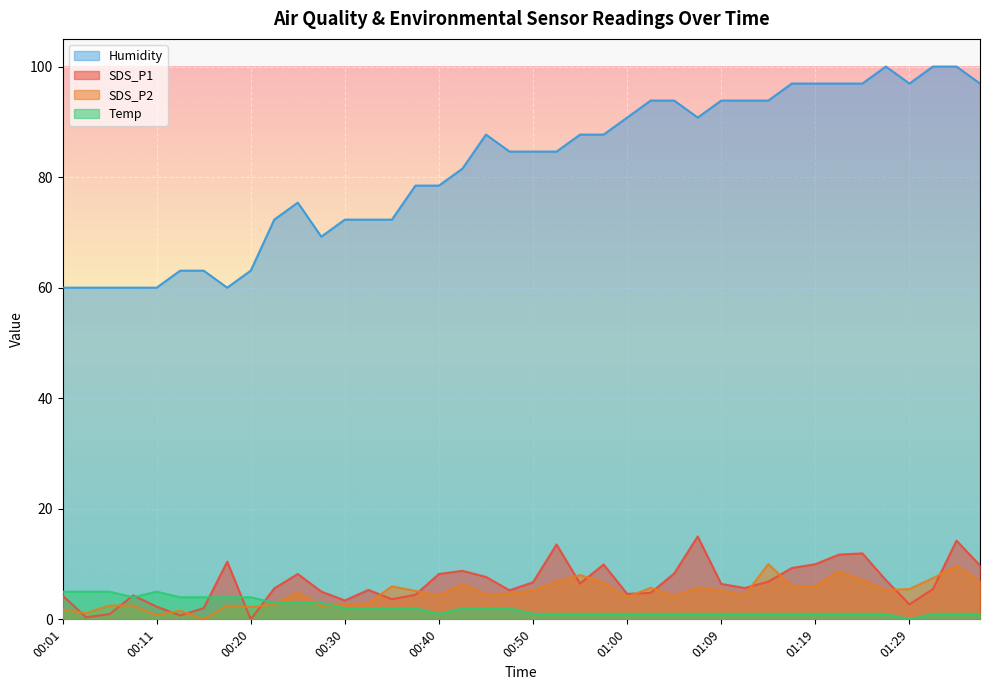

Reading right to left, list all the values displayed in this chart.

SDS_P1: 9.7	14.2	5.5	2.7	7.1	11.9	11.7	10.0	9.3	6.8	5.7	6.4	15.0	8.3	4.8	4.6	9.9	6.5	13.5	6.7	5.3	7.7	8.8	8.2	4.4	3.6	5.3	3.4	5.0	8.2	5.6	0.0	10.4	2.0	0.7	2.3	4.3	0.9	0.4	4.3
SDS_P2: 6.9	9.7	7.5	5.5	5.3	7.1	8.7	6.0	6.0	10.0	4.4	5.2	5.8	4.2	5.7	4.0	6.6	8.0	6.8	5.2	4.7	4.6	6.3	4.4	5.1	6.0	2.9	2.7	2.4	4.9	2.7	2.2	2.5	0.0	1.6	0.7	2.5	2.5	1.1	1.8
Temp: 1.0	1.0	1.0	0.0	1.0	1.0	1.0	1.0	1.0	1.0	1.0	1.0	1.0	1.0	1.0	1.0	1.0	1.0	1.0	1.0	2.0	2.0	2.0	1.0	2.0	2.0	2.0	2.0	3.0	3.0	3.0	4.0	4.0	4.0	4.0	5.0	4.0	5.0	5.0	5.0
Humidity: 96.9	100.0	100.0	96.9	100.0	96.9	96.9	96.9	96.9	93.8	93.8	93.8	90.8	93.8	93.8	90.8	87.7	87.7	84.6	84.6	84.6	87.7	81.5	78.5	78.5	72.3	72.3	72.3	69.2	75.4	72.3	63.1	60.0	63.1	63.1	60.0	60.0	60.0	60.0	60.0